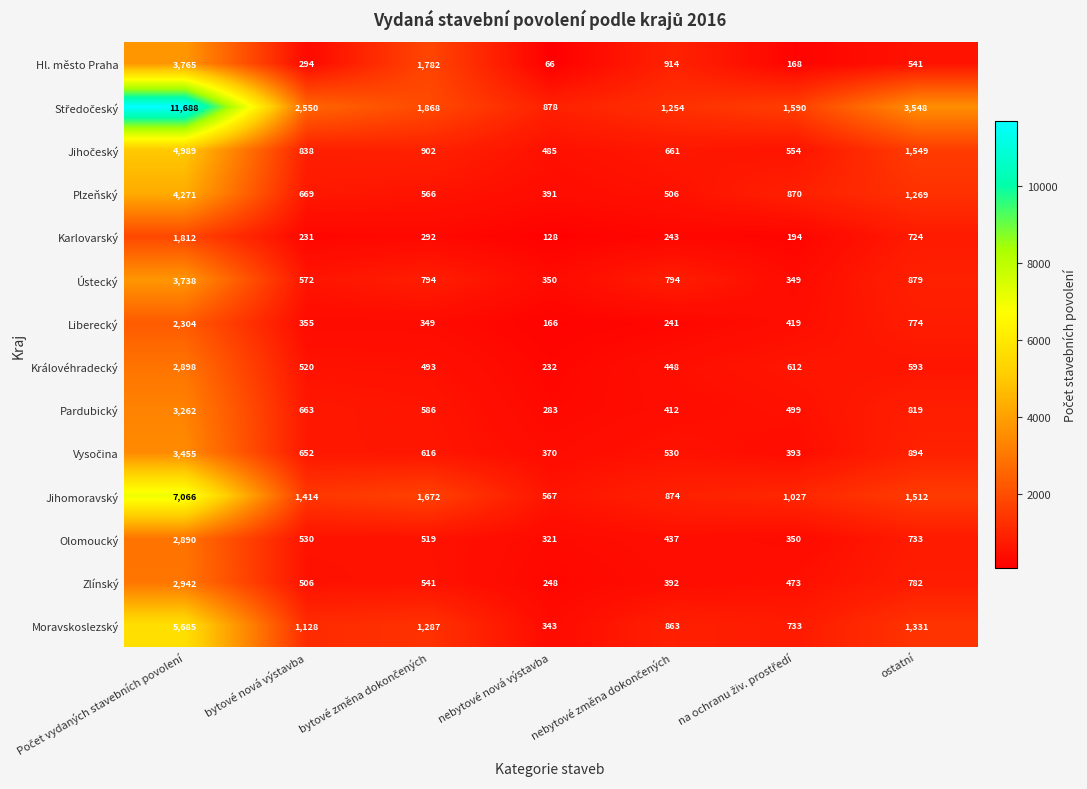

What is the approximate value of Zlínský at nebytové nová výstavba, to the nearest 10?

250